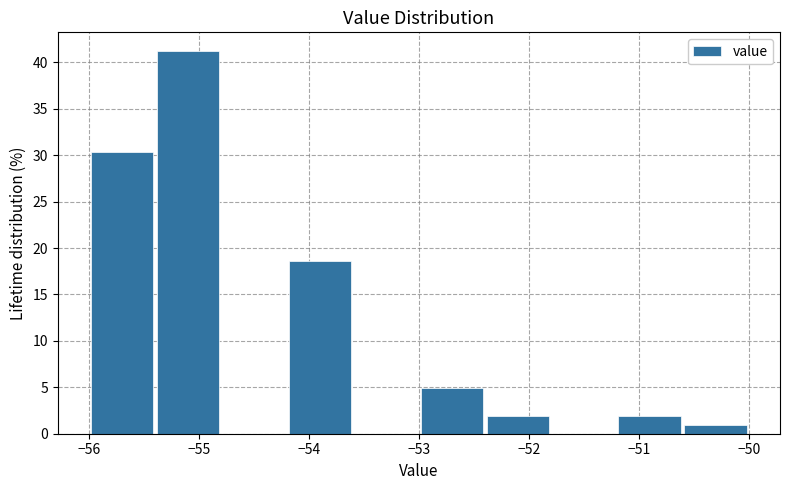

How tall is the bar that spans -55.4 to -54.8 on the x-axis? The values are not printed on the chart, so give them approximately, as read against the axis.

41.0